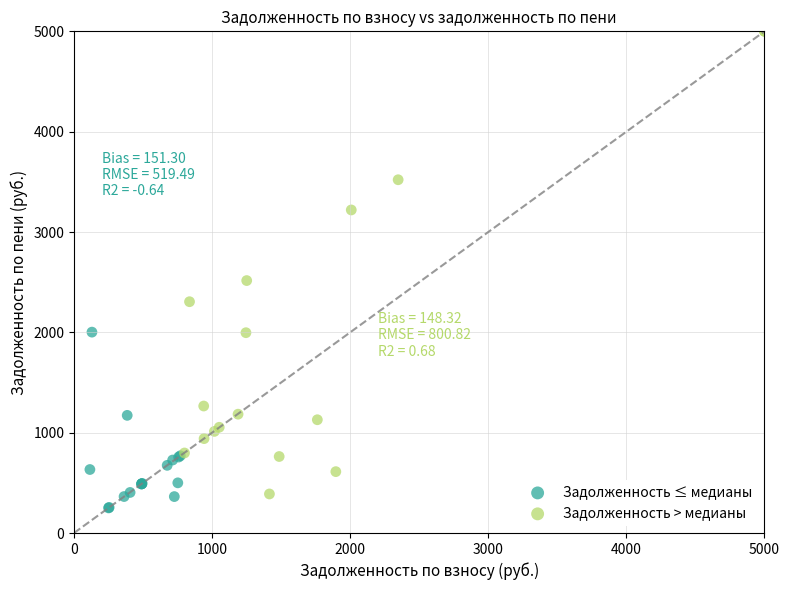

Which series contains the highest Y value?

Задолженность > медианы